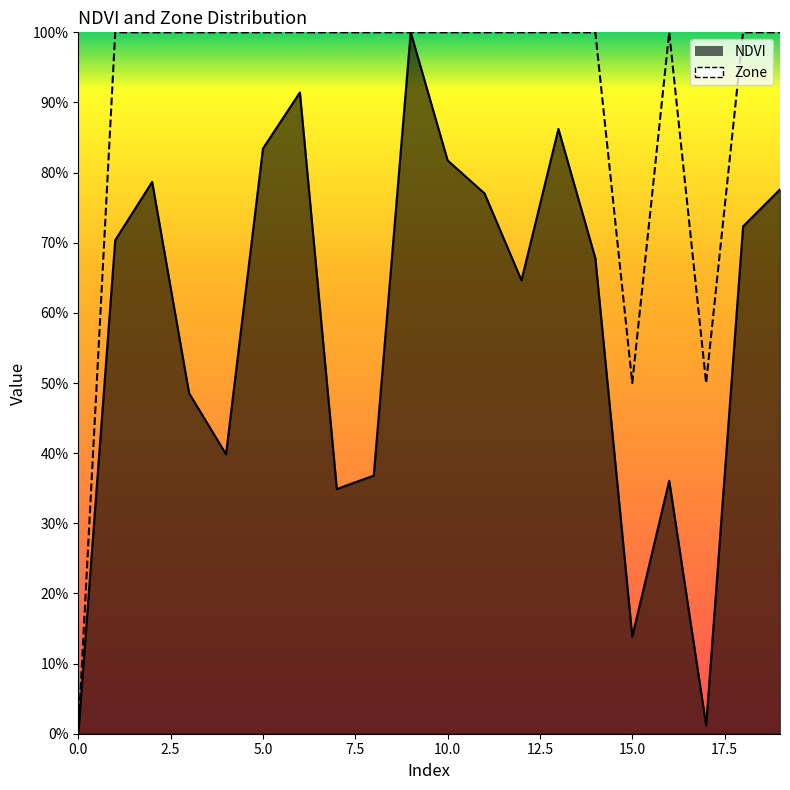

Reading left to right, transcribe all the data shown in this chart.

NDVI: 0=0.0	1=0.7	2=0.8	3=0.5	4=0.4	5=0.8	6=0.9	7=0.3	8=0.4	9=1.0	10=0.8	11=0.8	12=0.6	13=0.9	14=0.7	15=0.1	16=0.4	17=0.0	18=0.7	19=0.8
Zone: 0=0.0	1=1.0	2=1.0	3=1.0	4=1.0	5=1.0	6=1.0	7=1.0	8=1.0	9=1.0	10=1.0	11=1.0	12=1.0	13=1.0	14=1.0	15=0.5	16=1.0	17=0.5	18=1.0	19=1.0